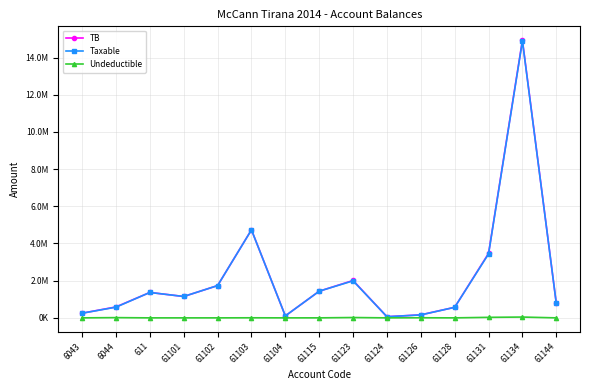

What is the label of the 11th point from the right?

61102